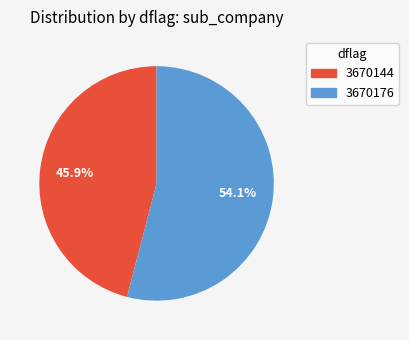

Approximately how many times larger is the value at 3670176 compared to 3670144?

1.2